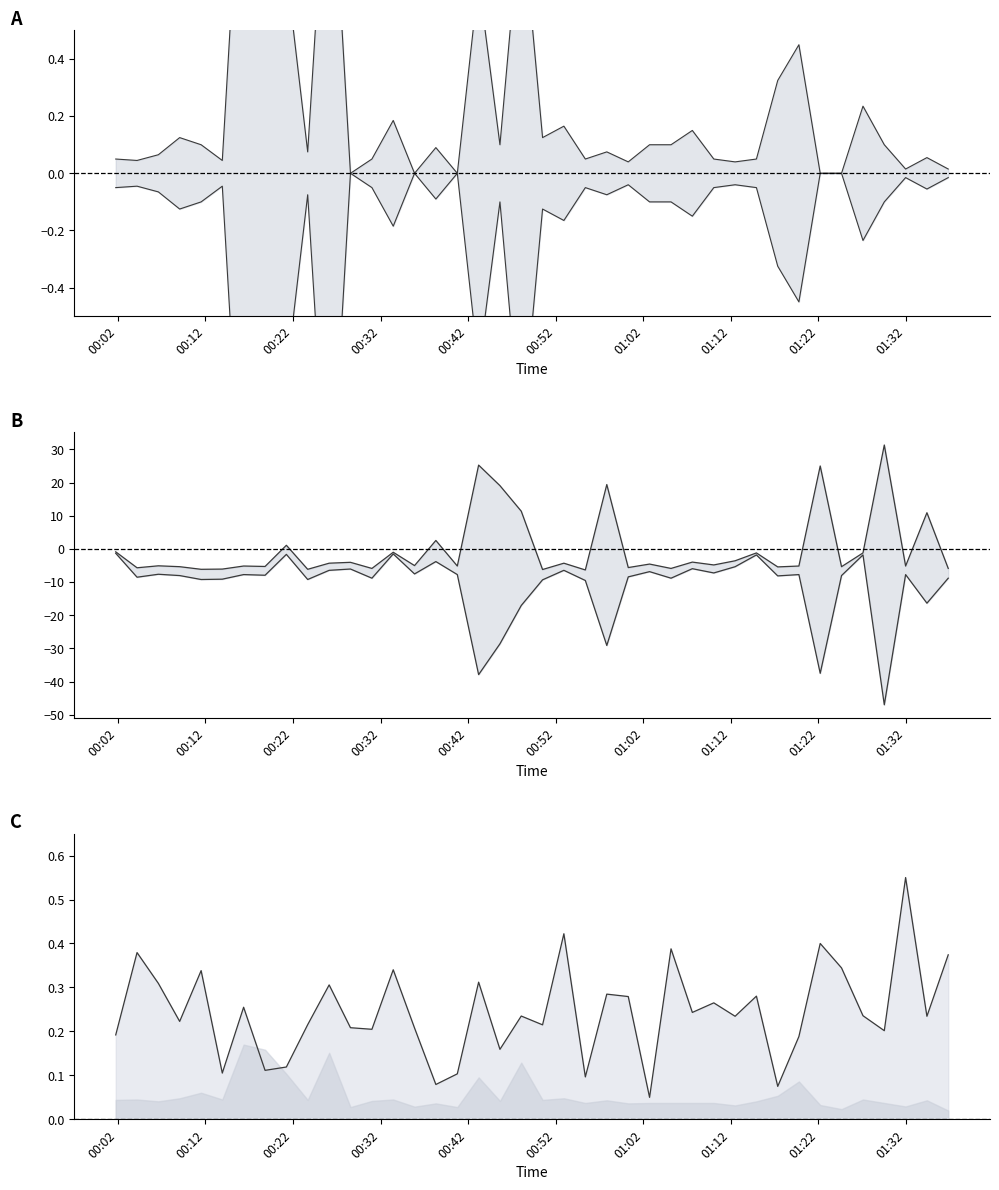

At how many categories does at least one series exceed 0?

40